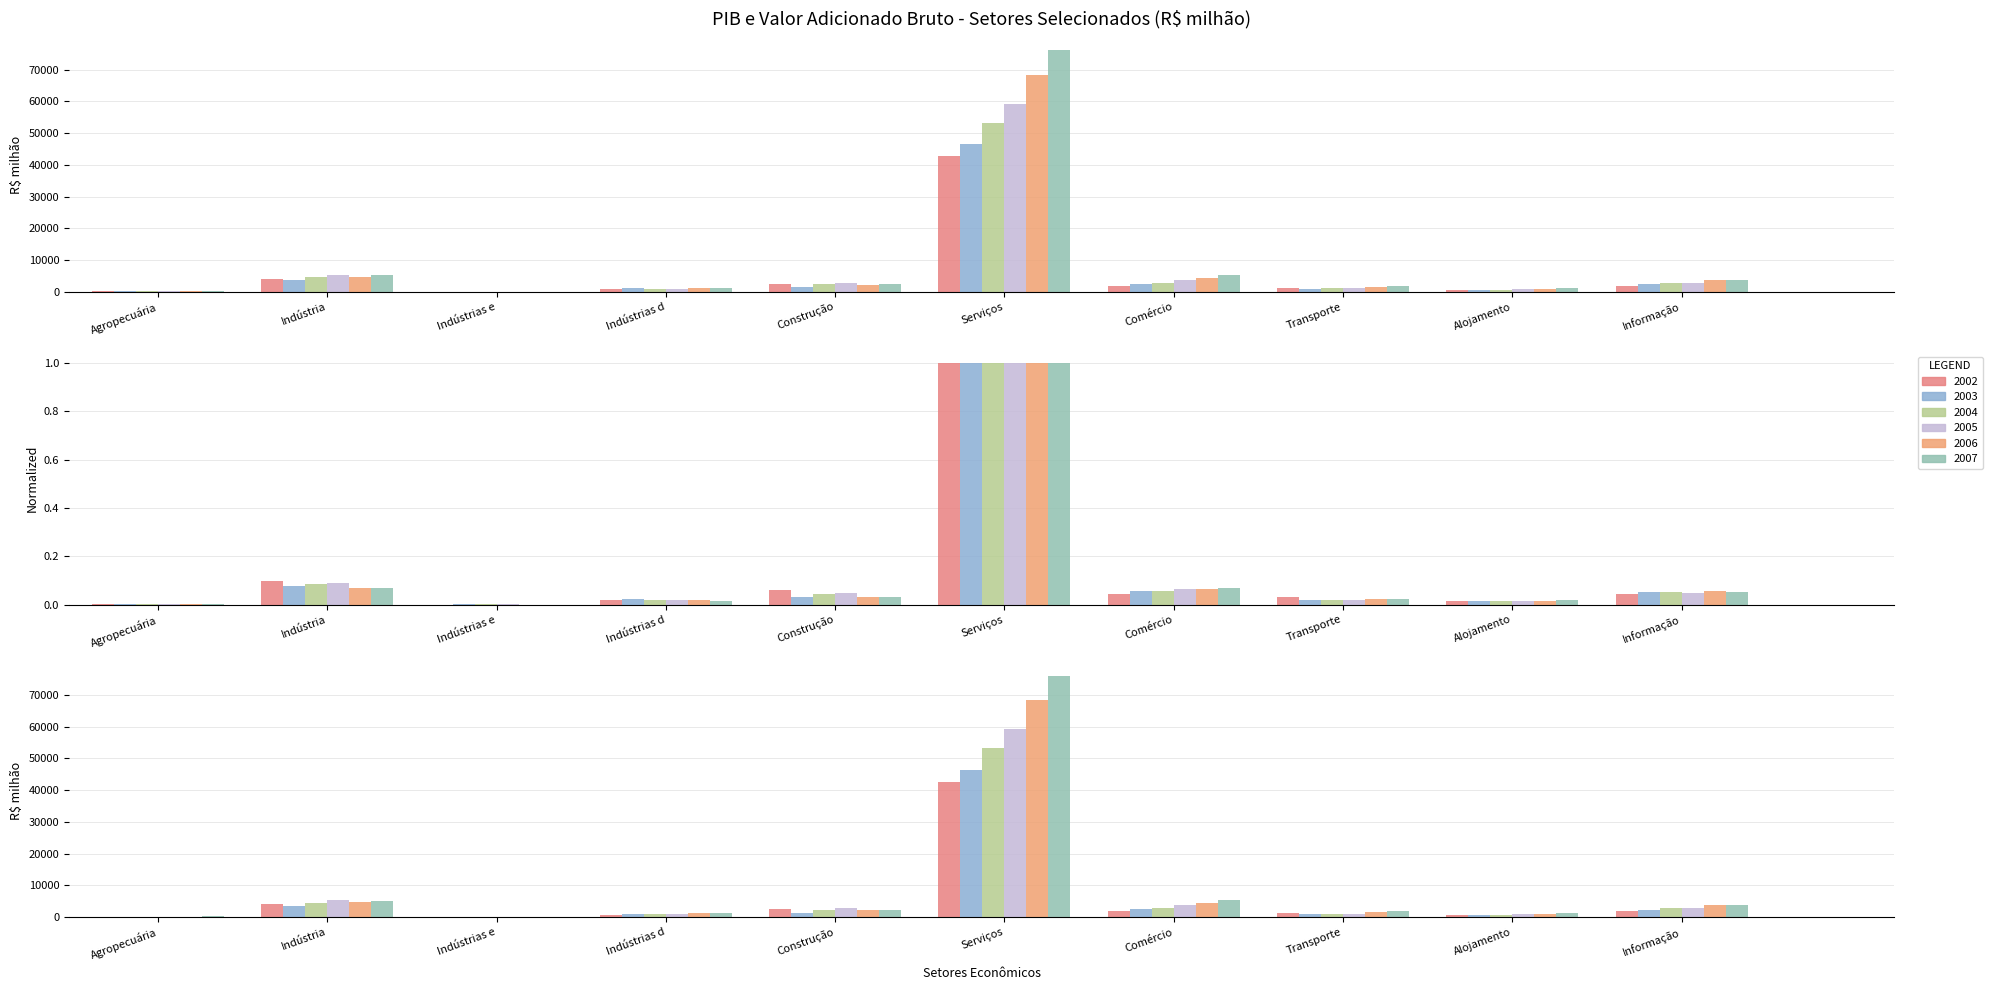

Which has a higher value, Construção or Informação?

Construção